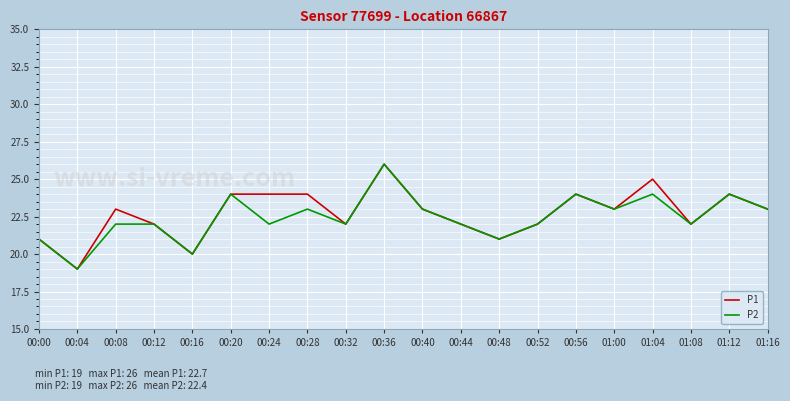

Which series changed the most between 00:16 and 00:28?

P1